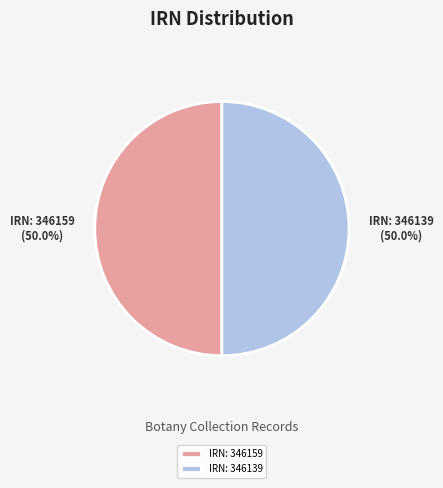

How many slices are in this pie chart?

2